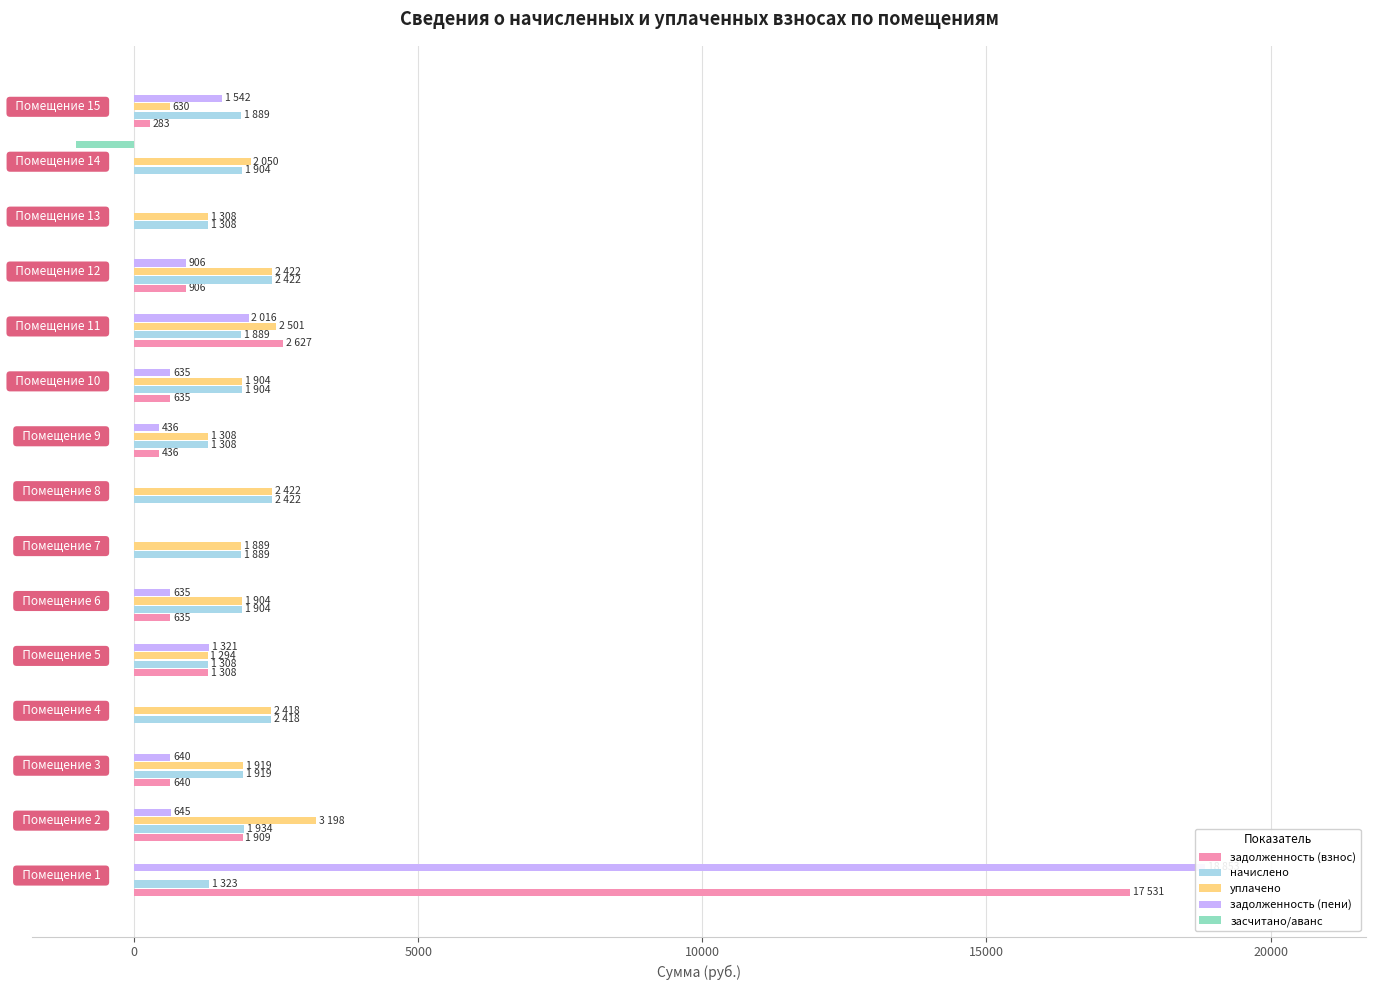

Which series has the widest spread of values?

задолженность (пени)